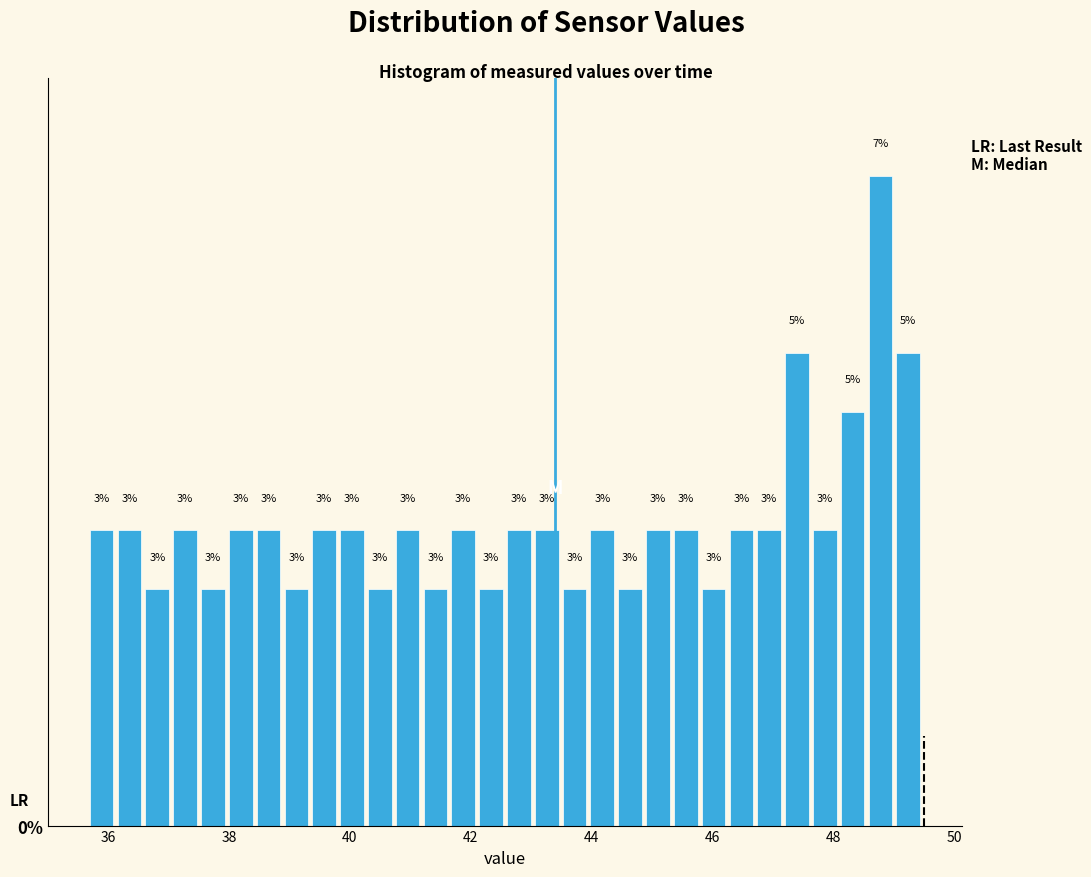

Read against the x-axis, roughly where is the centre of the tallest bar?

48.8